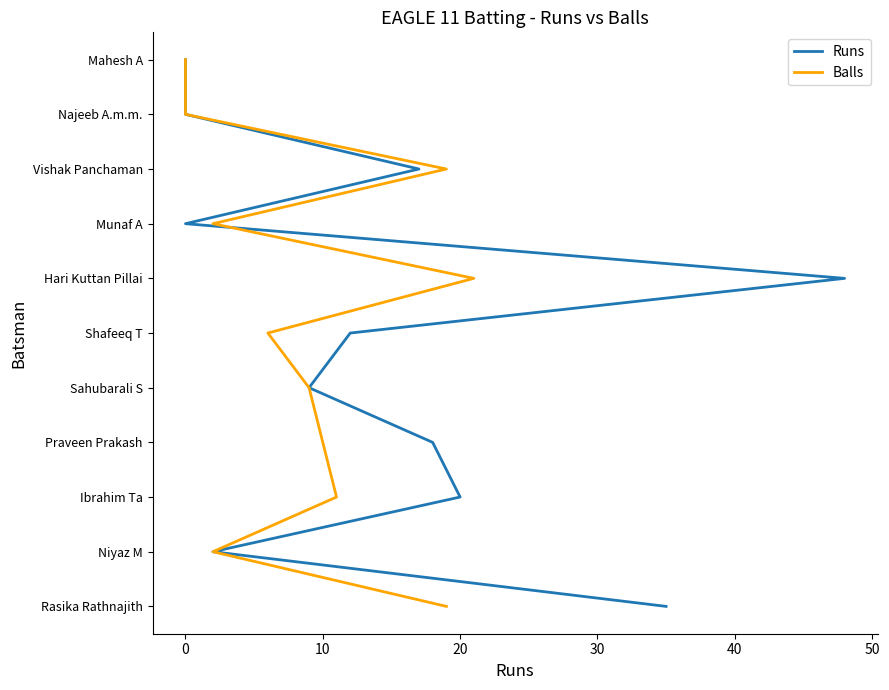

How many distinct data groups are displayed?

2